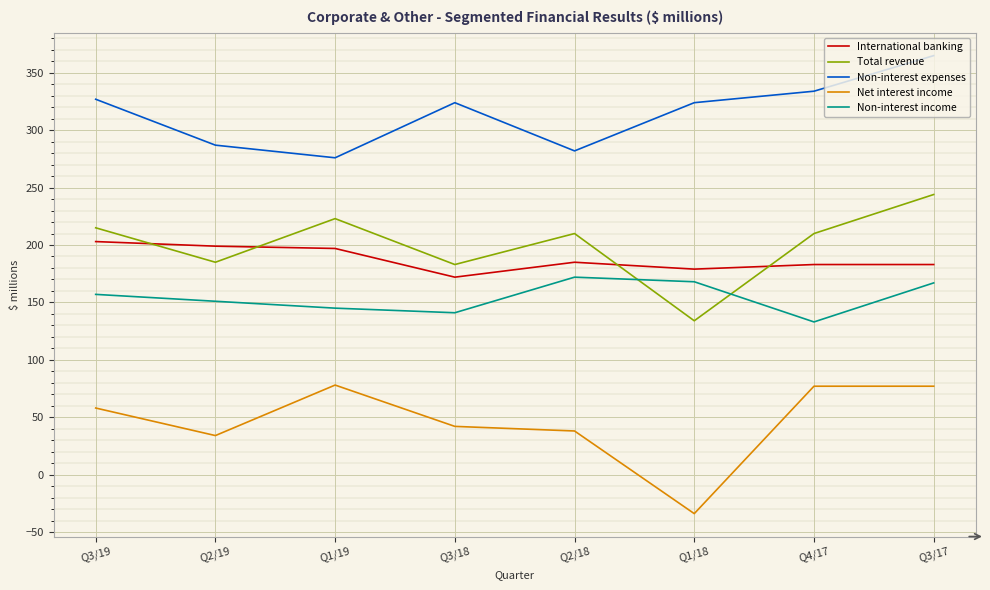

Count the number of data series in this chart.

5